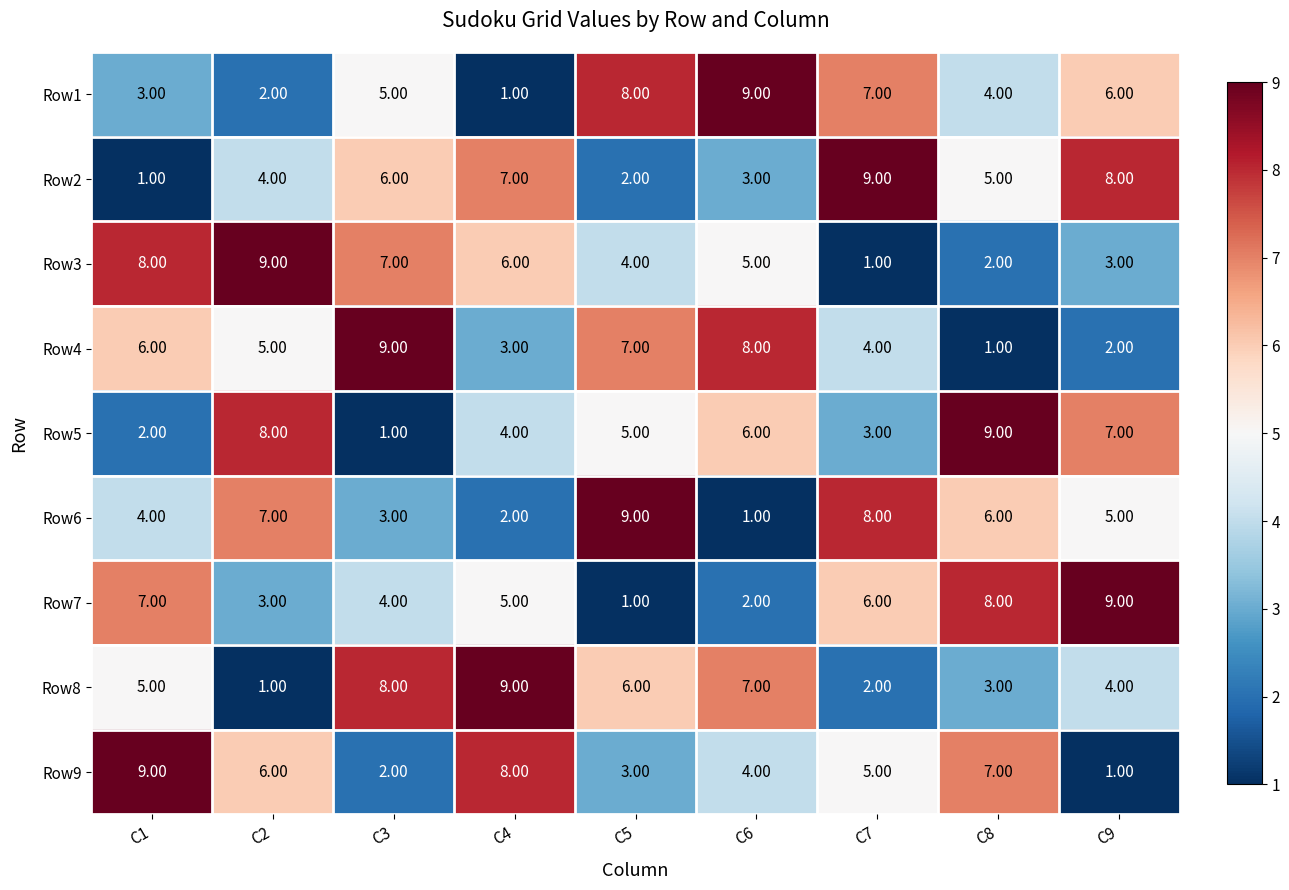

At C2, list the series in order from largest to smallest.

Row3, Row5, Row6, Row9, Row4, Row2, Row7, Row1, Row8